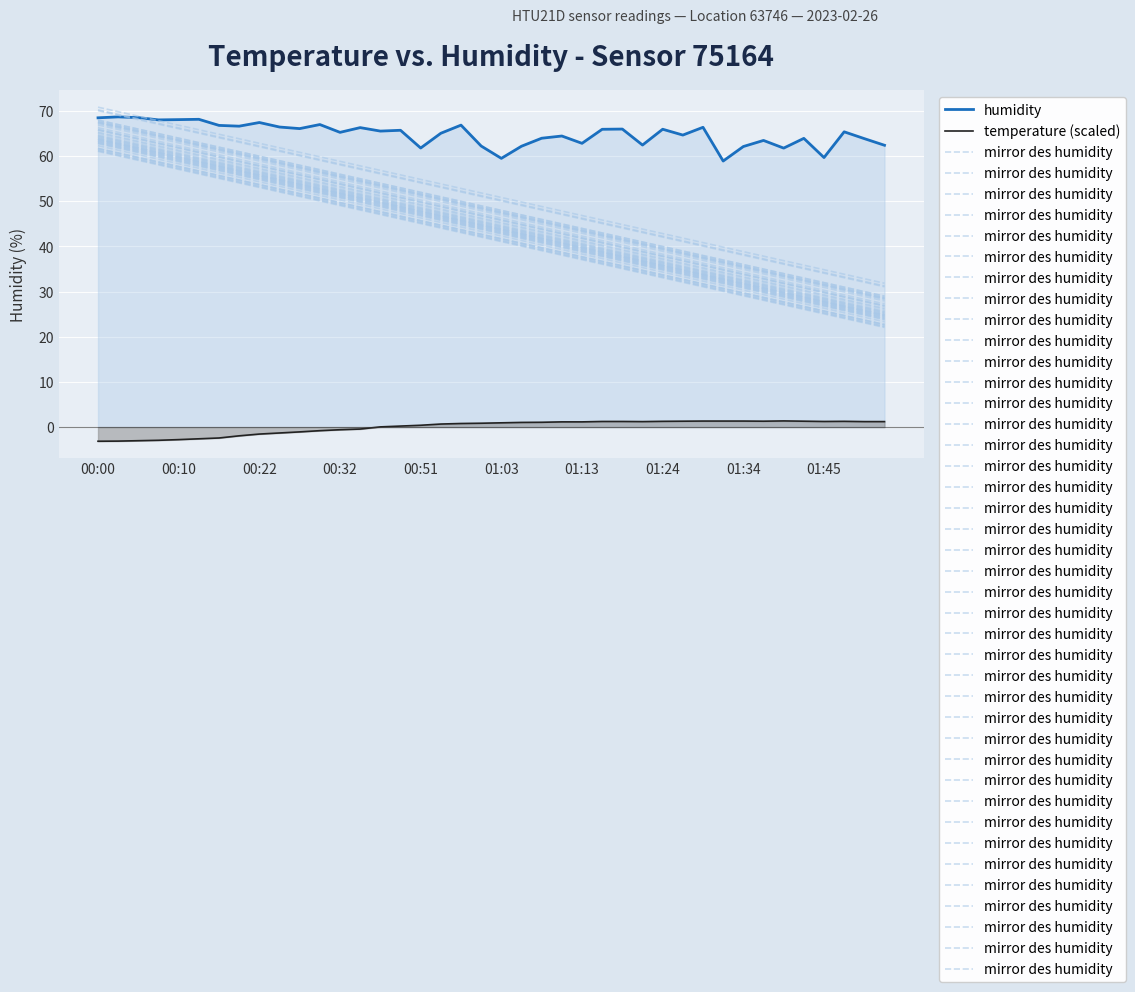

What is the average value of the humidity series?

64.9